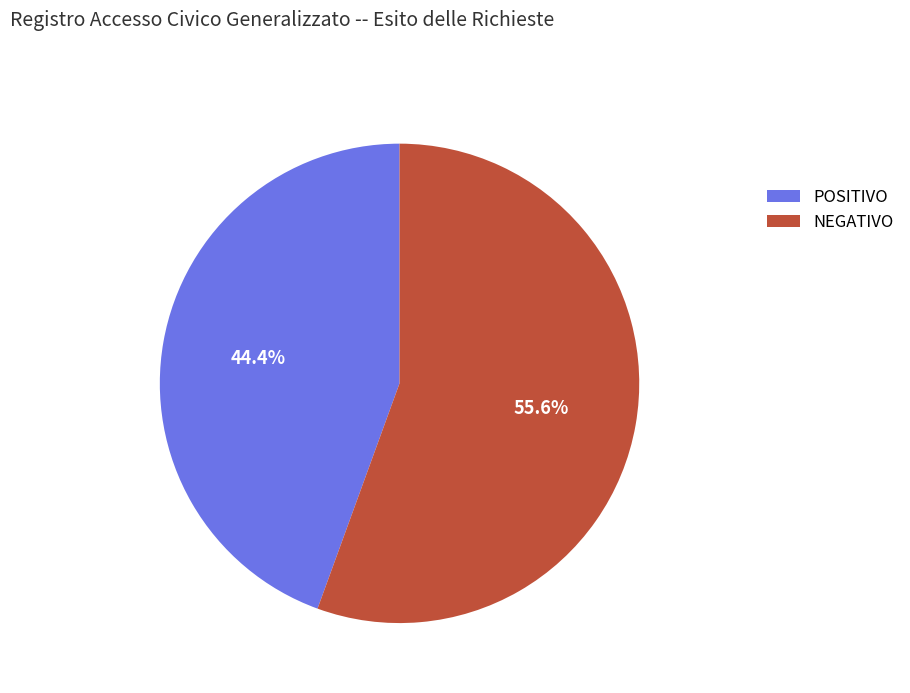

To the nearest percent, what is the difference between the NEGATIVO and POSITIVO slice percentages?

11%